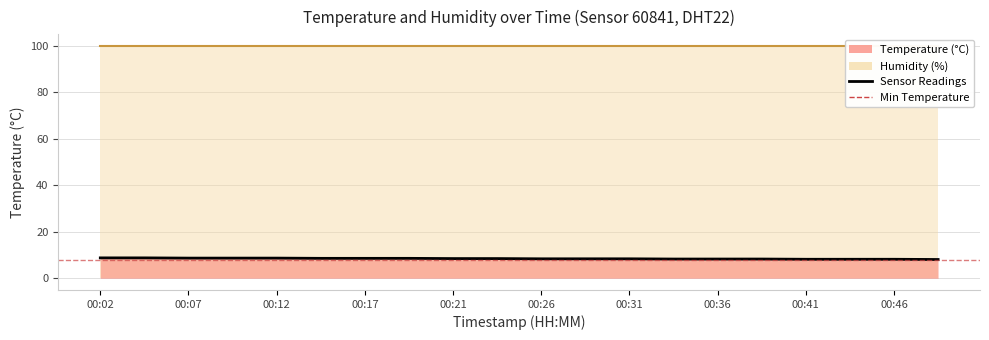

Count the values in the range 8 to 9.

20